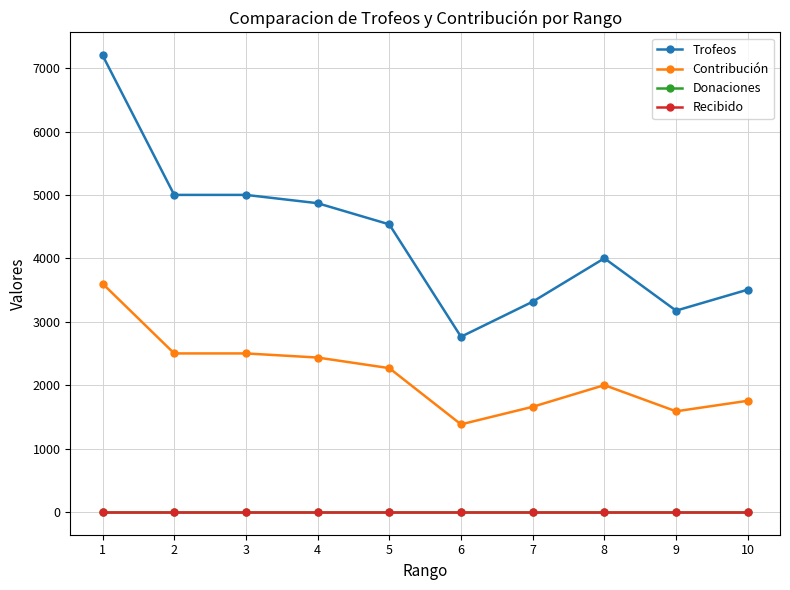

Does the chart have visible grid lines?

Yes